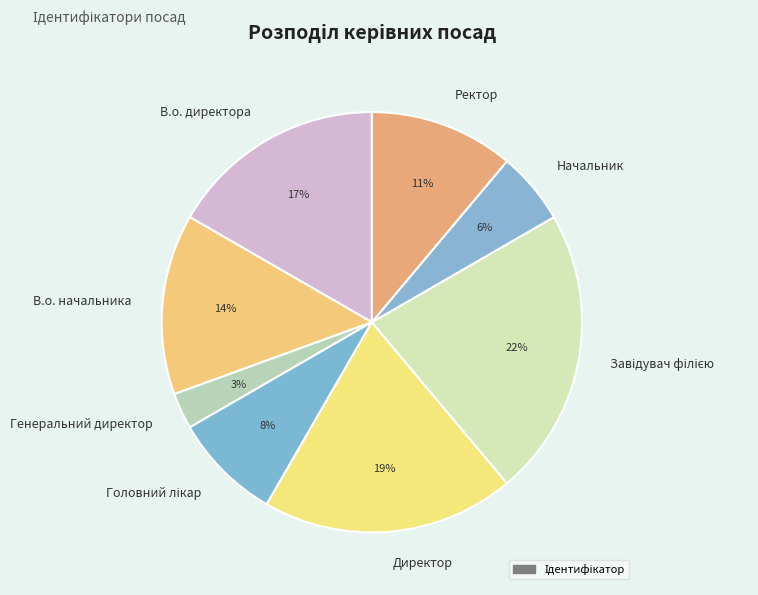

Does any single category account for the majority?

No